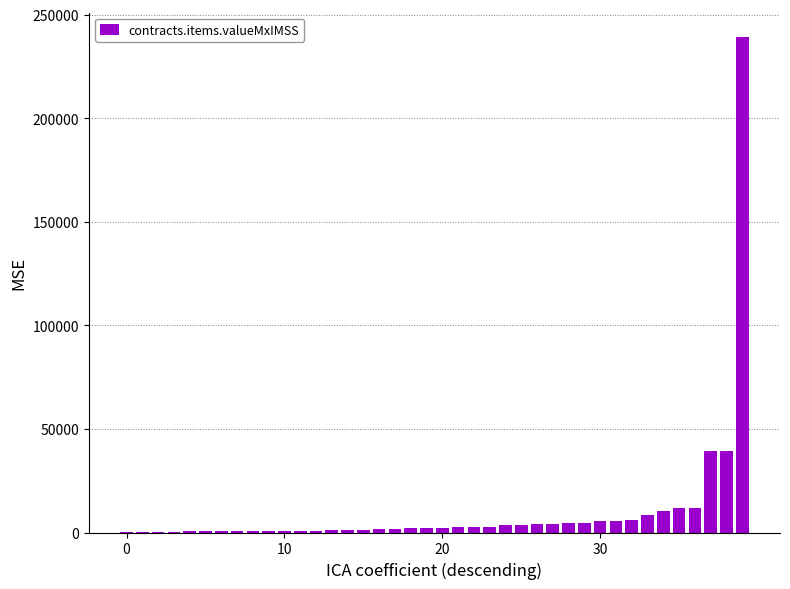

What is the sum of all values?

429705.5